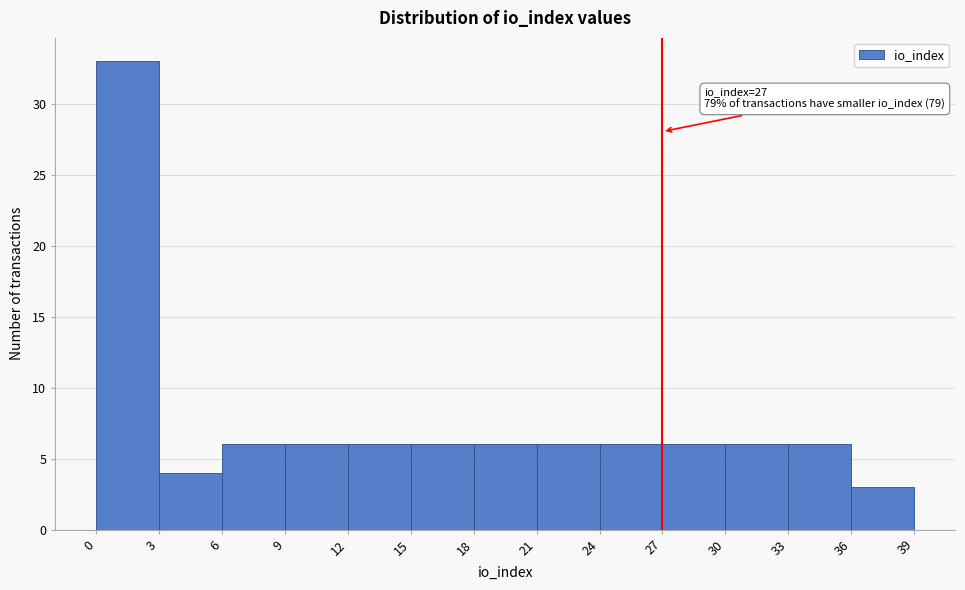

Which range on the x-axis has the tallest bar?

0 to 3